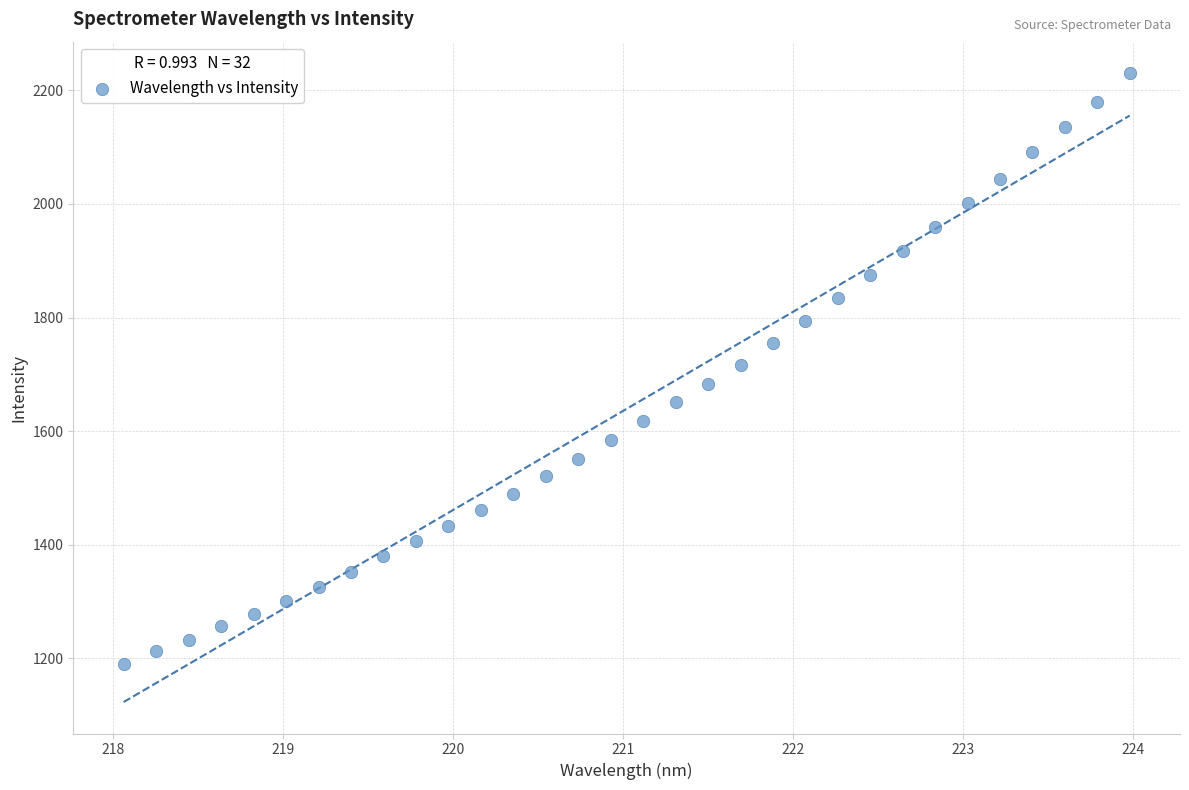

What is the range of X values (max minus min)?

5.9